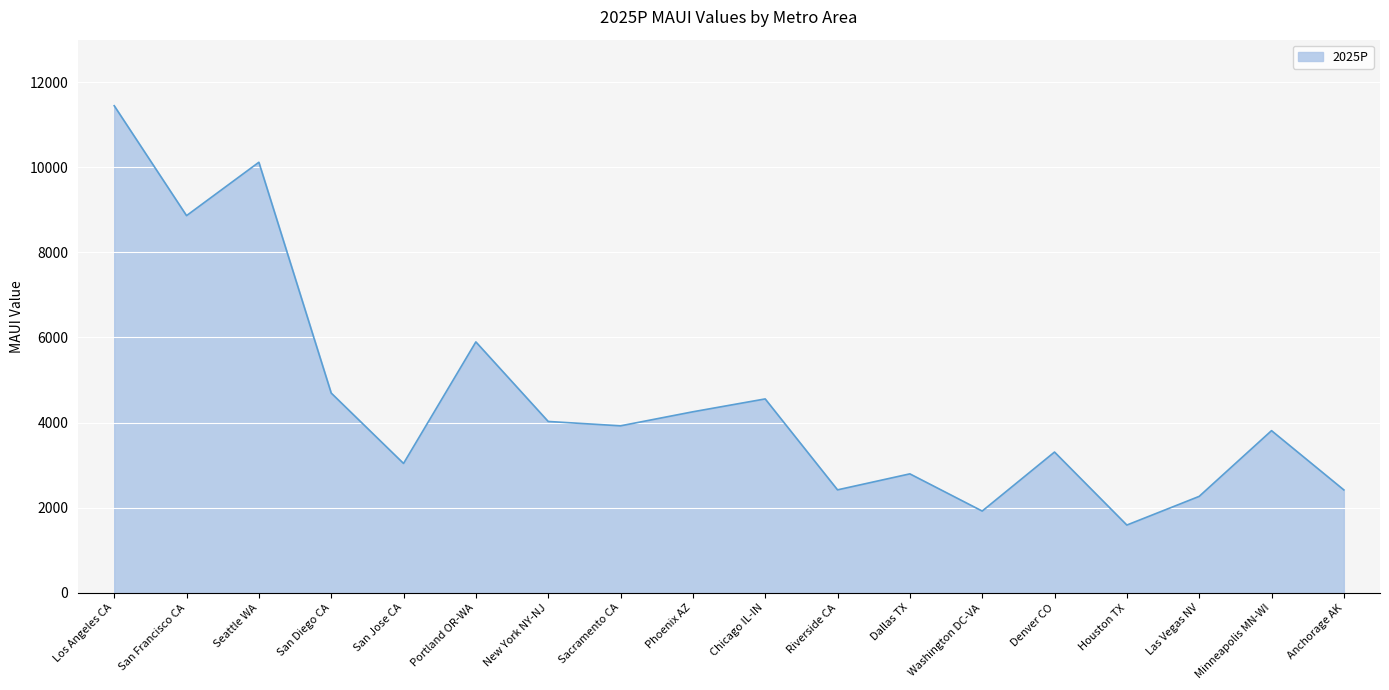

Is it true that the value at Minneapolis MN-WI is 3810.4?

True